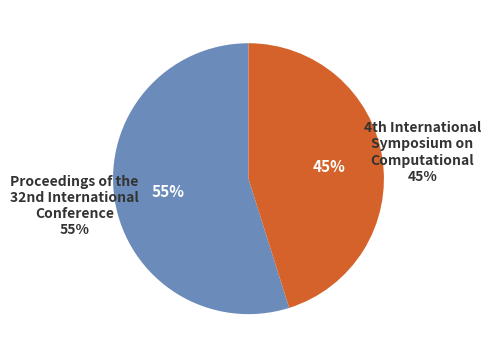

How many segments does this pie chart have?

2